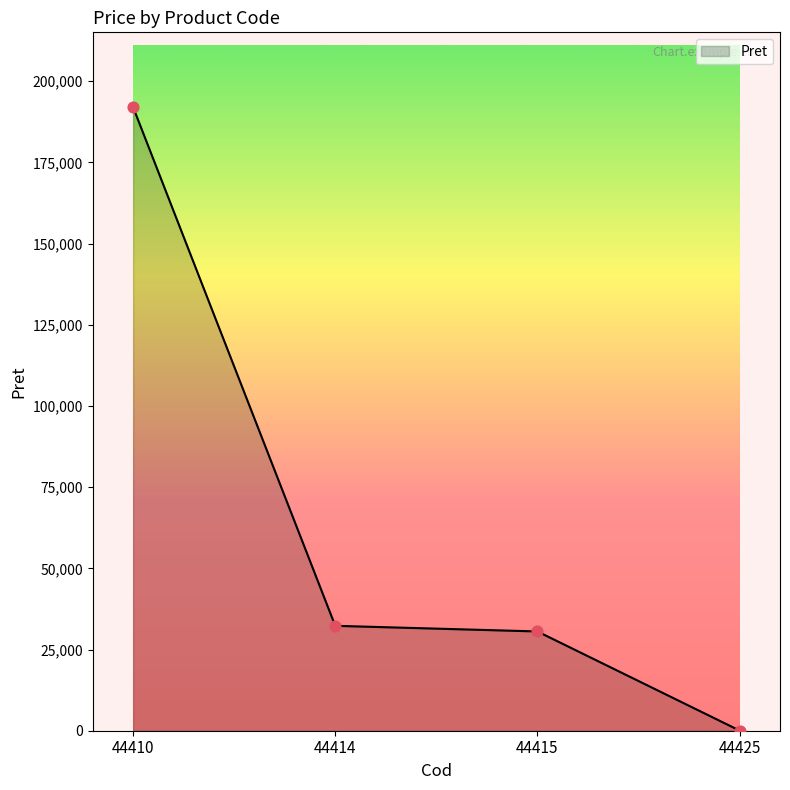

Approximately how many times larger is the value at 44414 compared to 44415?

1.1